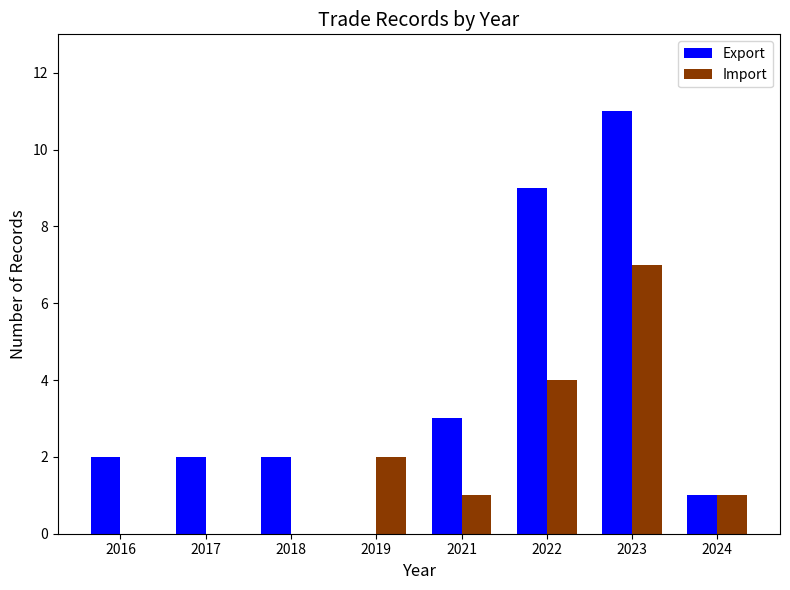

How many distinct data groups are displayed?

2